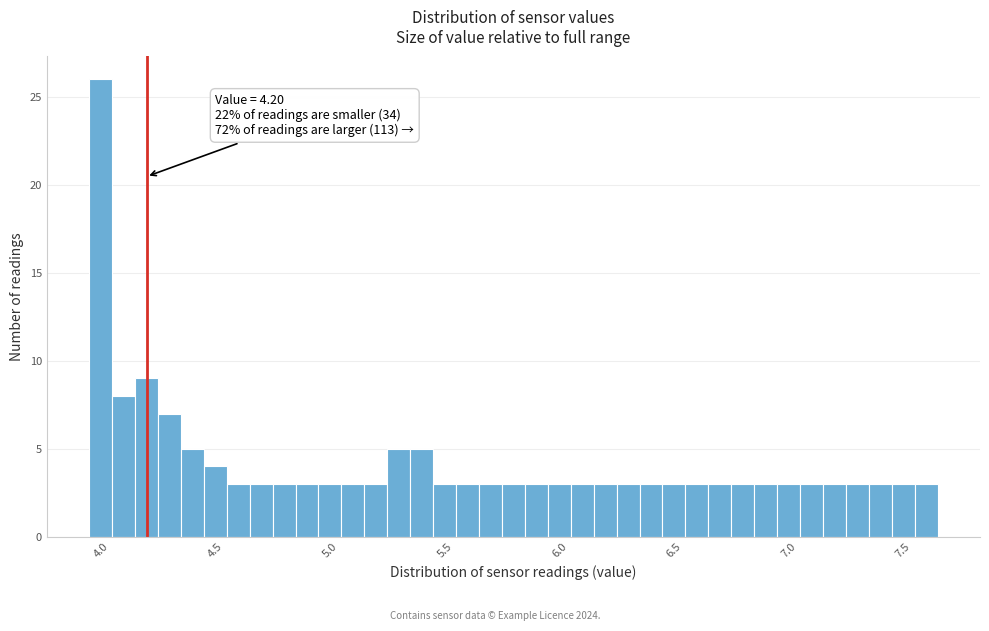

Read against the x-axis, roughly where is the centre of the tallest bar?

4.00